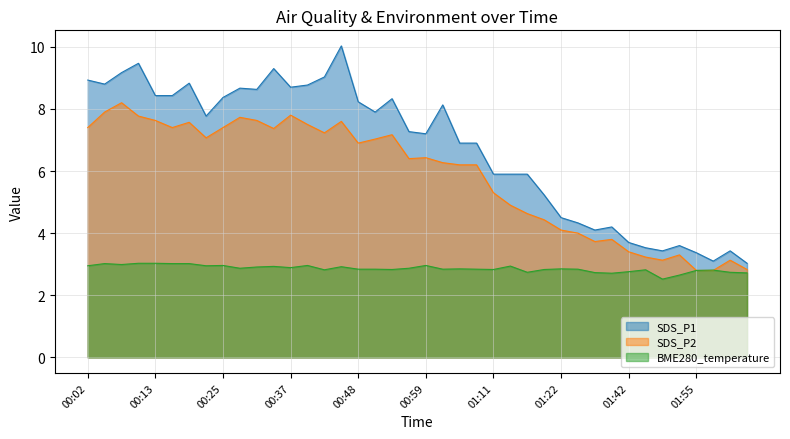

Reading left to right, transcribe all the data shown in this chart.

SDS_P1: 8.9	8.8	9.2	9.5	8.4	8.4	8.8	7.8	8.4	8.7	8.6	9.3	8.7	8.8	9.0	10.0	8.2	7.9	8.3	7.3	7.2	8.1	6.9	6.9	5.9	5.9	5.9	5.2	4.5	4.3	4.1	4.2	3.7	3.5	3.4	3.6	3.4	3.1	3.4	3.0
SDS_P2: 7.4	7.9	8.2	7.8	7.6	7.4	7.6	7.1	7.4	7.7	7.6	7.4	7.8	7.5	7.2	7.6	6.9	7.0	7.2	6.4	6.4	6.3	6.2	6.2	5.3	4.9	4.6	4.4	4.1	4.0	3.7	3.8	3.4	3.2	3.1	3.3	2.8	2.8	3.1	2.8
BME280_temperature: 3.0	3.0	3.0	3.0	3.0	3.0	3.0	3.0	3.0	2.9	2.9	2.9	2.9	3.0	2.8	2.9	2.8	2.8	2.8	2.9	3.0	2.8	2.9	2.8	2.8	2.9	2.7	2.8	2.9	2.8	2.7	2.7	2.8	2.8	2.5	2.6	2.8	2.8	2.7	2.7